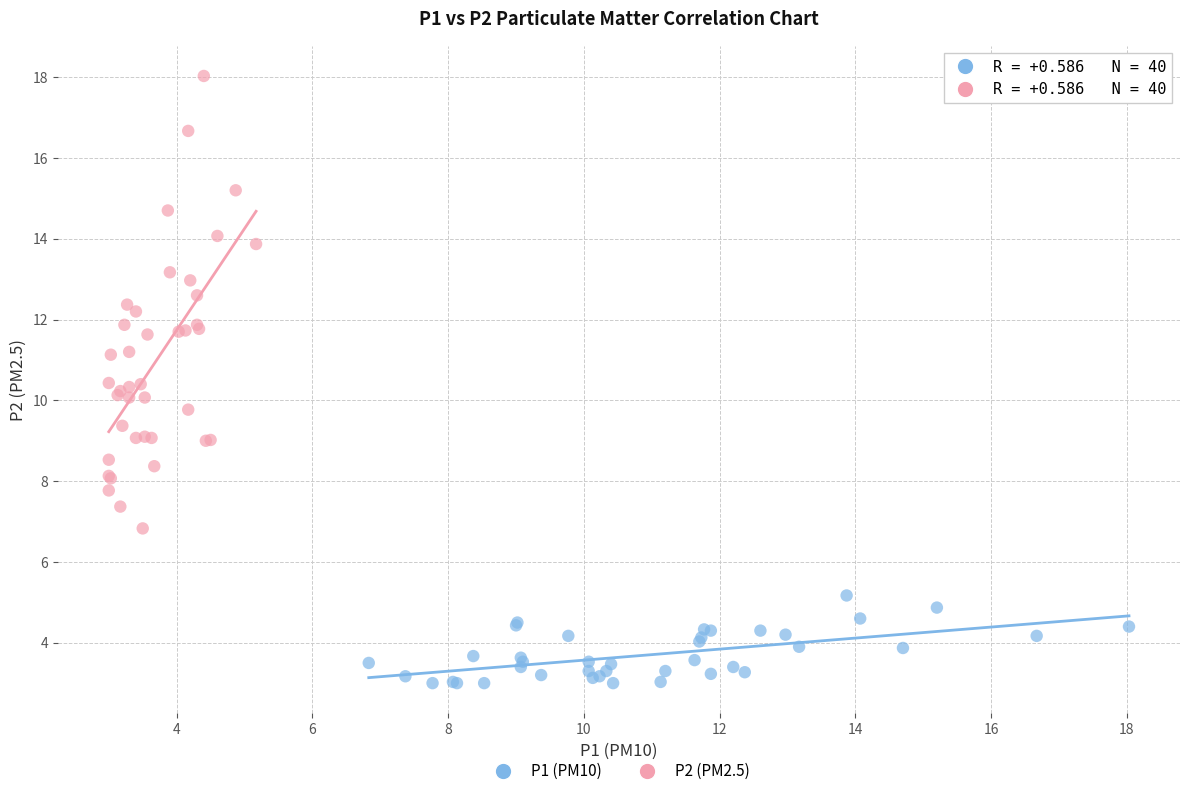

Which series reaches the maximum Y coordinate?

P2 (PM2.5)